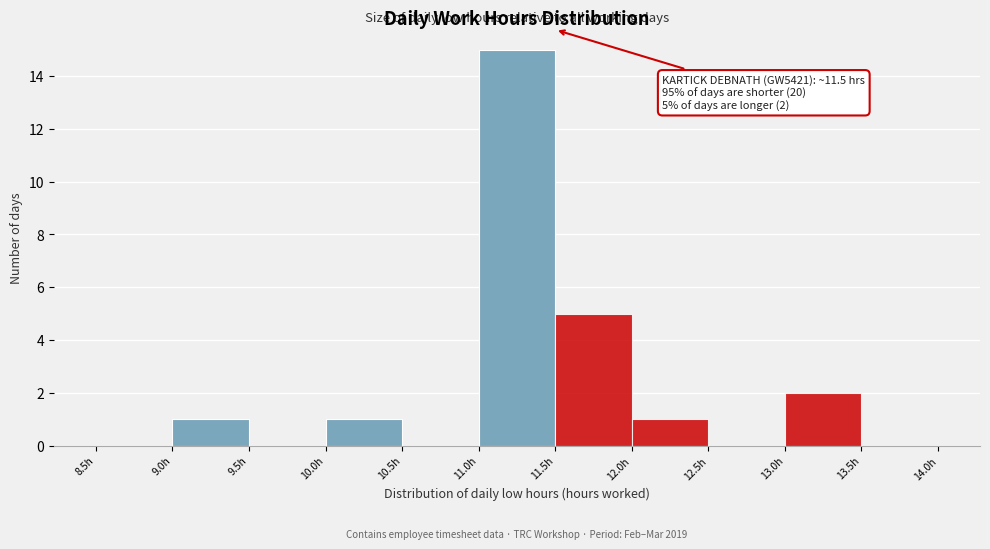

Which range on the x-axis has the tallest bar?

11.0 to 11.5